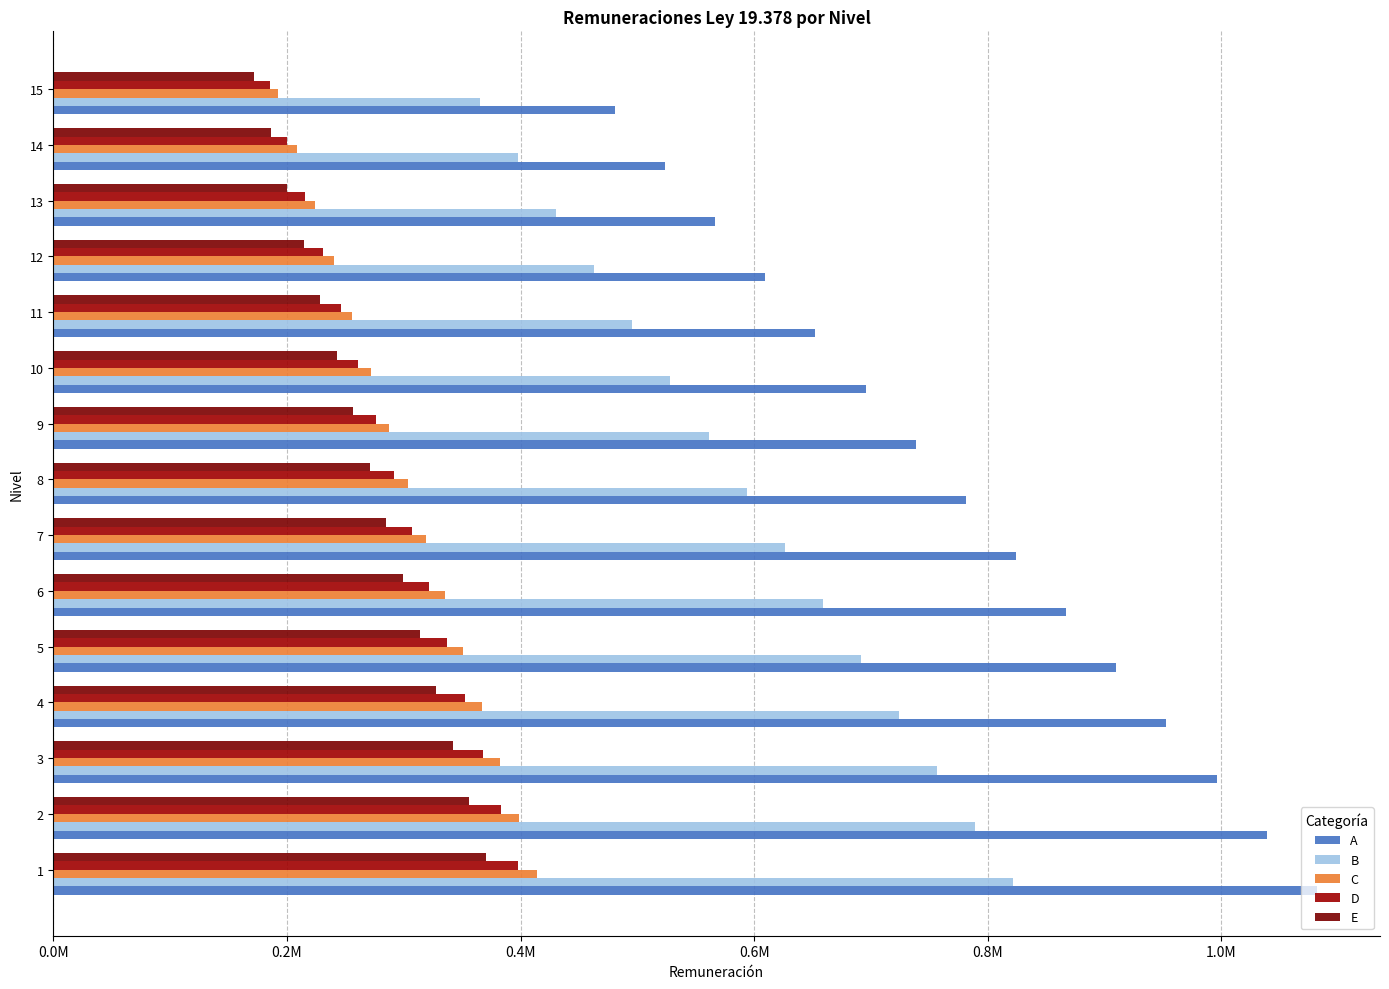

What is the label of the 4th bar from the right?

11